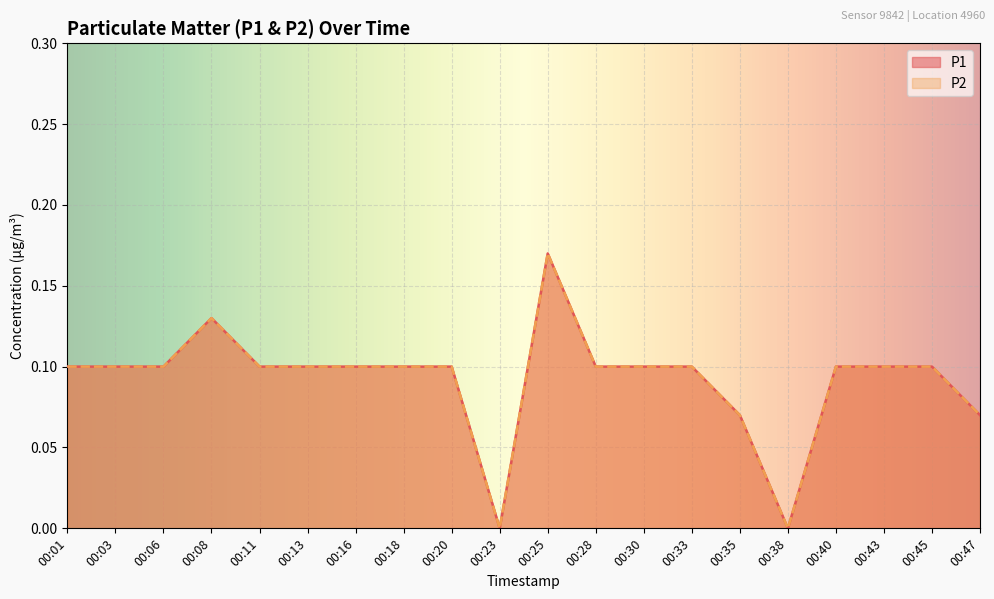

Rank the series at 00:13 from lowest to highest value.

P1, P2